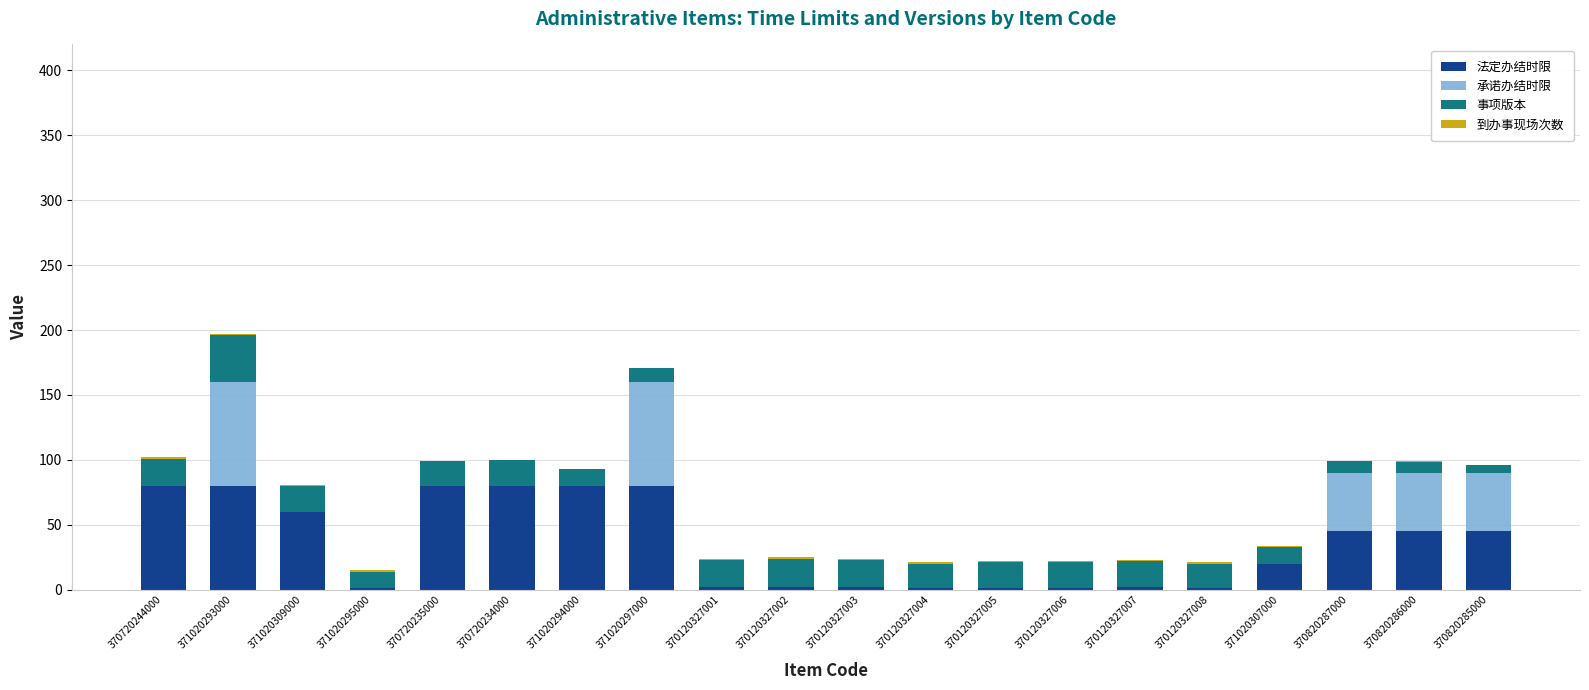

True or false: 法定办结时限 has a value of 1 at 370120327005.

True